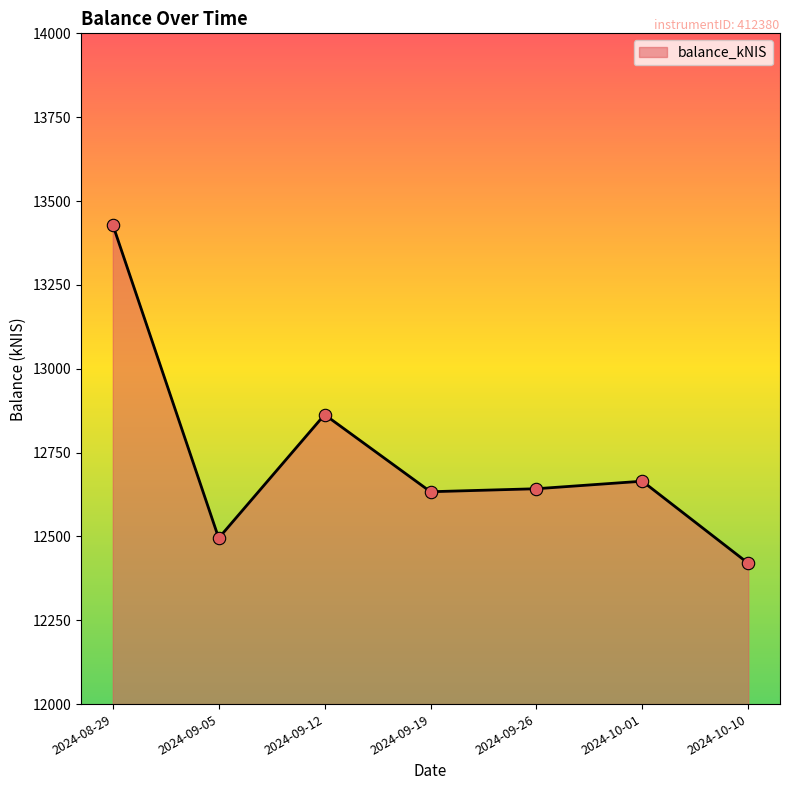

What is the change in value from 2024-09-05 to 2024-09-12?

+368.2